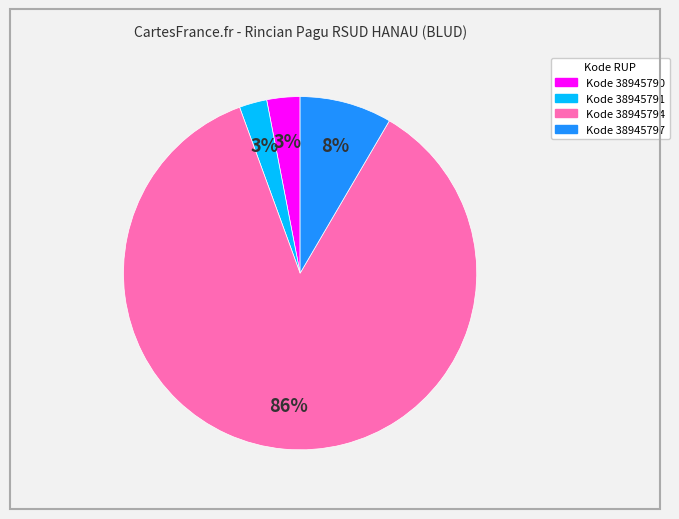

To the nearest percent, what is the average slice percentage?

25%